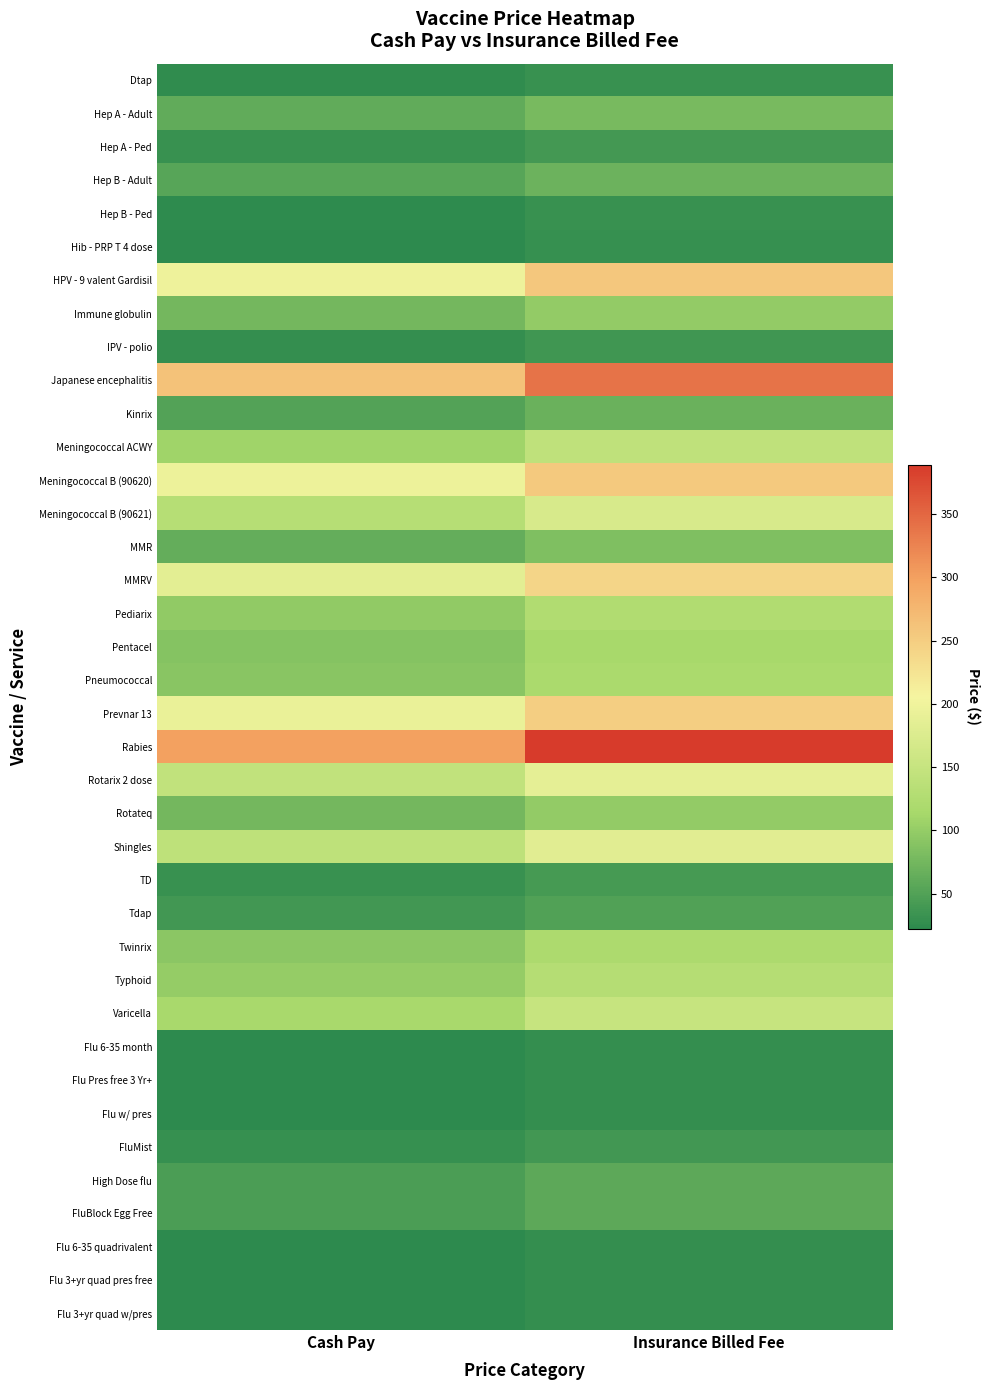

At which label does Hep A - Adult reach its peak?

Insurance Billed Fee